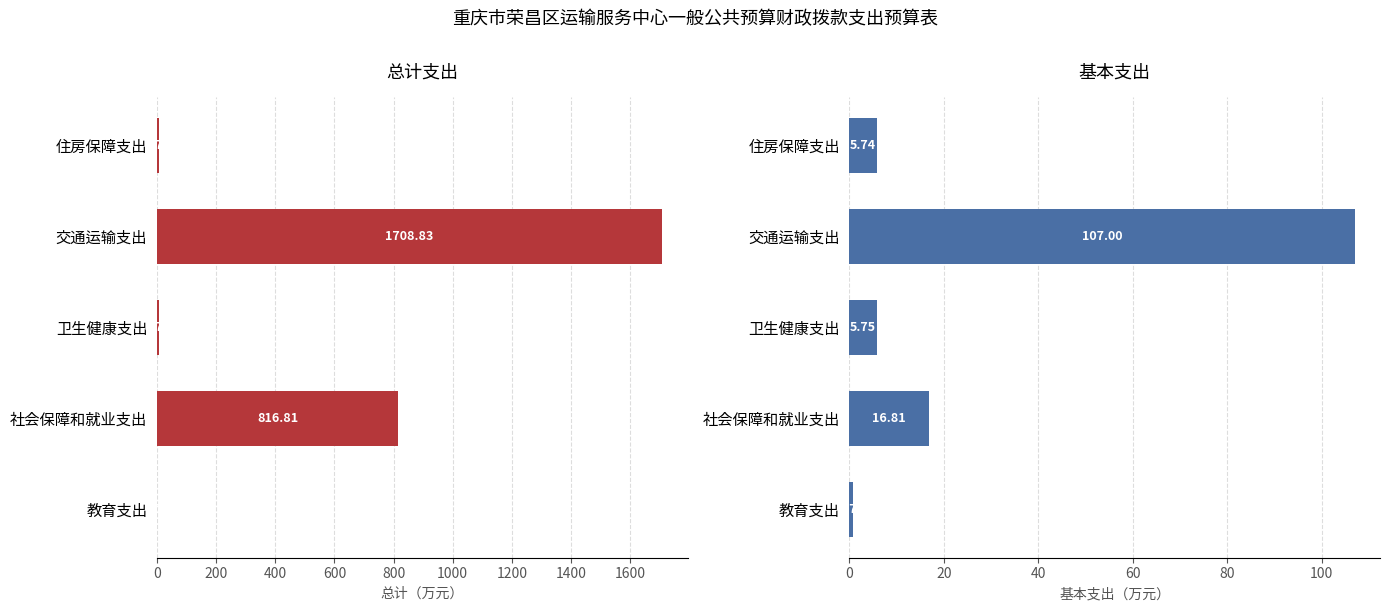

Which series has the largest range (max minus min)?

总计